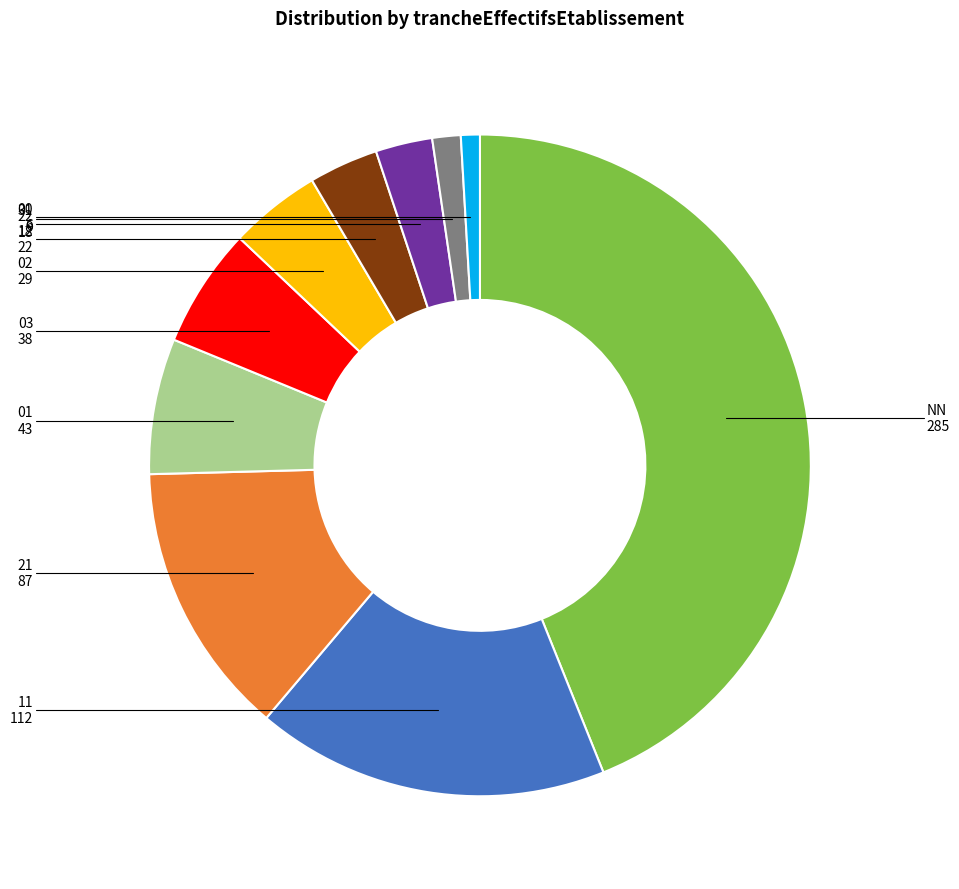

Does any single category account for the majority?

No